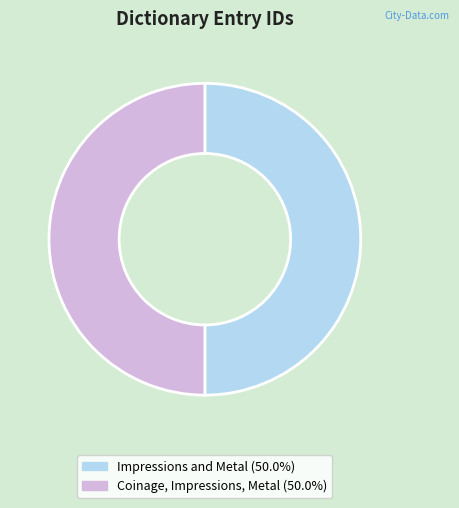

Approximately how many times larger is the value at Impressions and Metal (50.0%) compared to Coinage, Impressions, Metal (50.0%)?

1.0